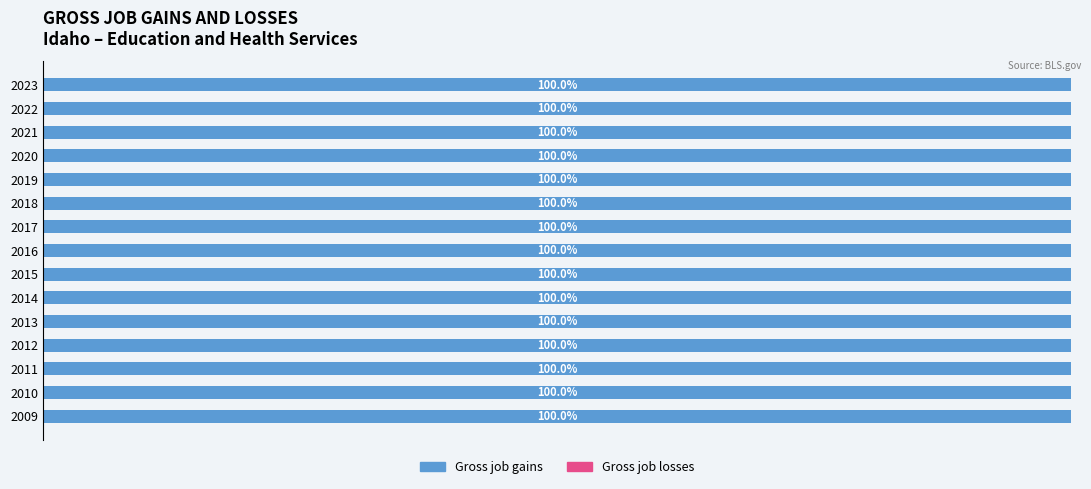

Which has a higher value, 2018 or 2016?

2018